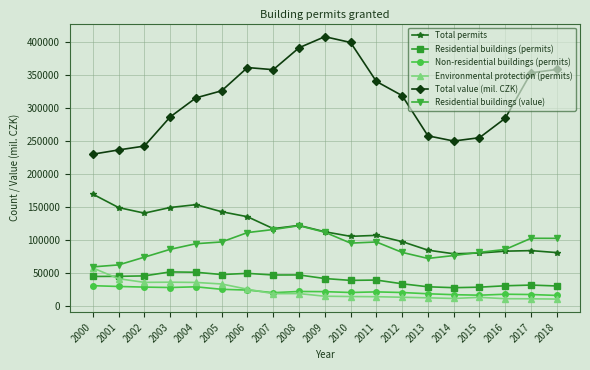

At how many categories does at least one series exceed 384244?

3